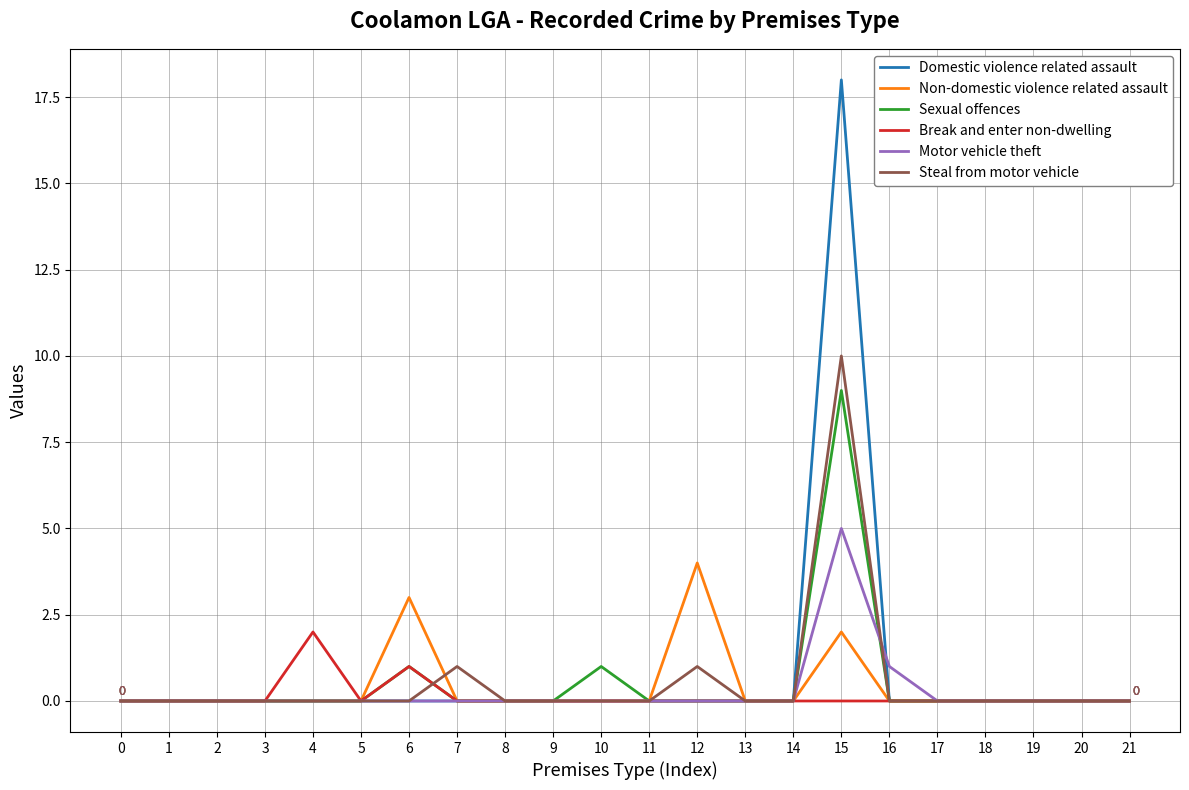

Which series has the largest total across all categories?

Domestic violence related assault